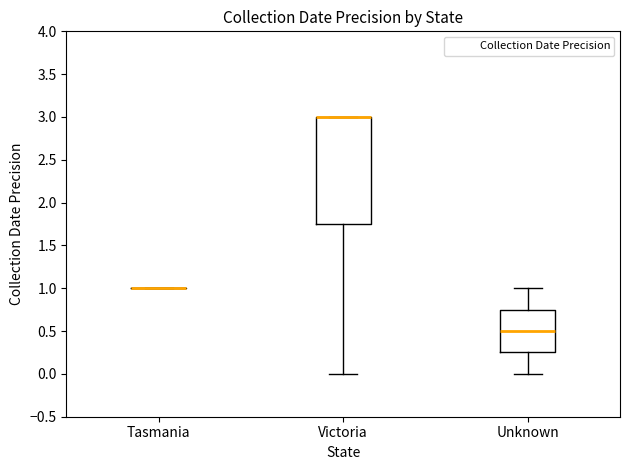

Reading left to right, read every box against the y-axis: the position of its median line, the range the box covers, and the ends of its whiskers. The values are not printed on the chart, so give them approximately, as read against the axis.

Tasmania: box collapsed to a line at 1.00, whiskers 1.00 to 1.00
Victoria: median 3.00 (drawn on the box's upper edge), box 1.75 to 3.00, whiskers 0.00 to 3.00
Unknown: median 0.50, box 0.25 to 0.75, whiskers 0.00 to 1.00